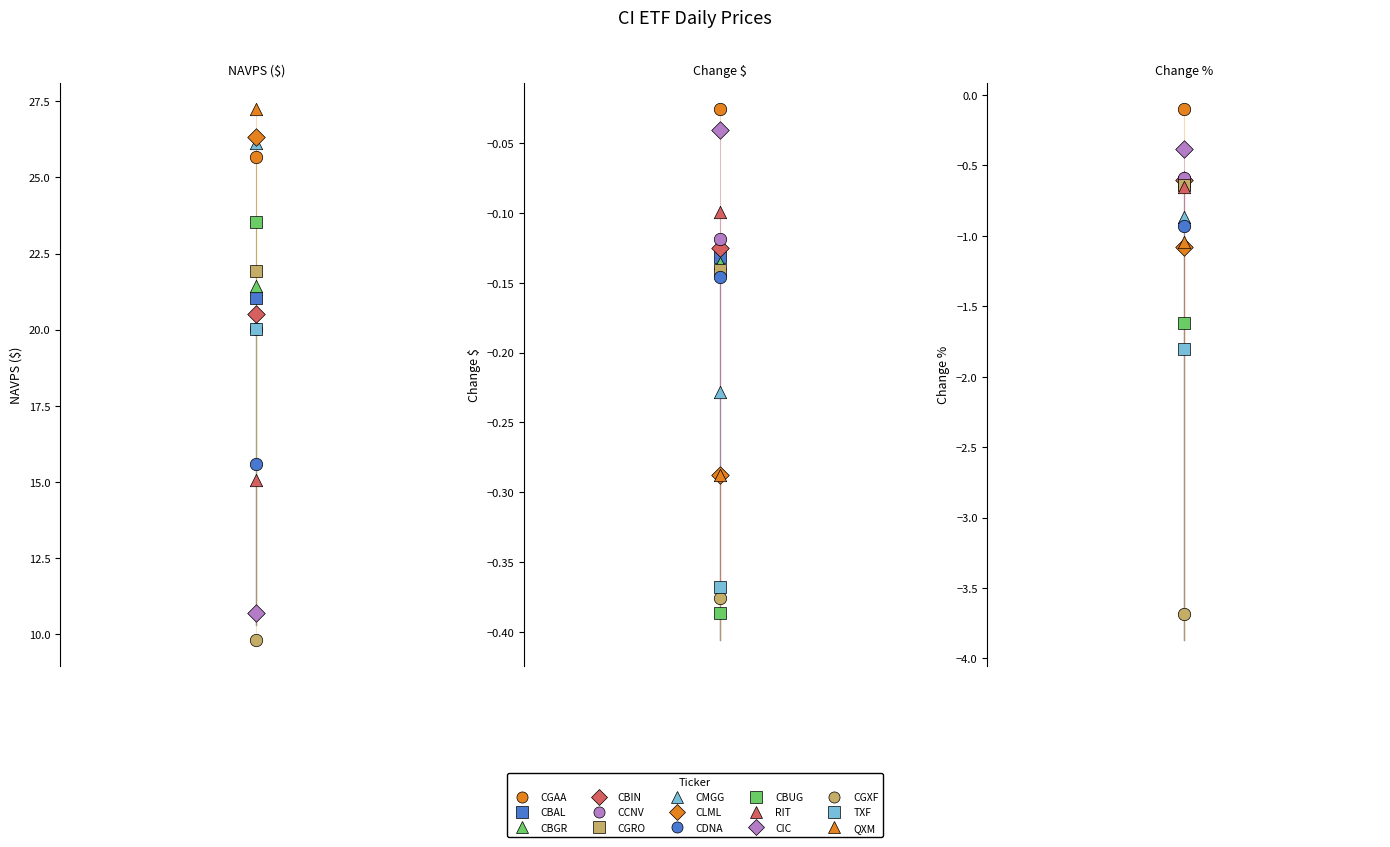

Which series has the widest spread of Y values?

NAVPS ($)